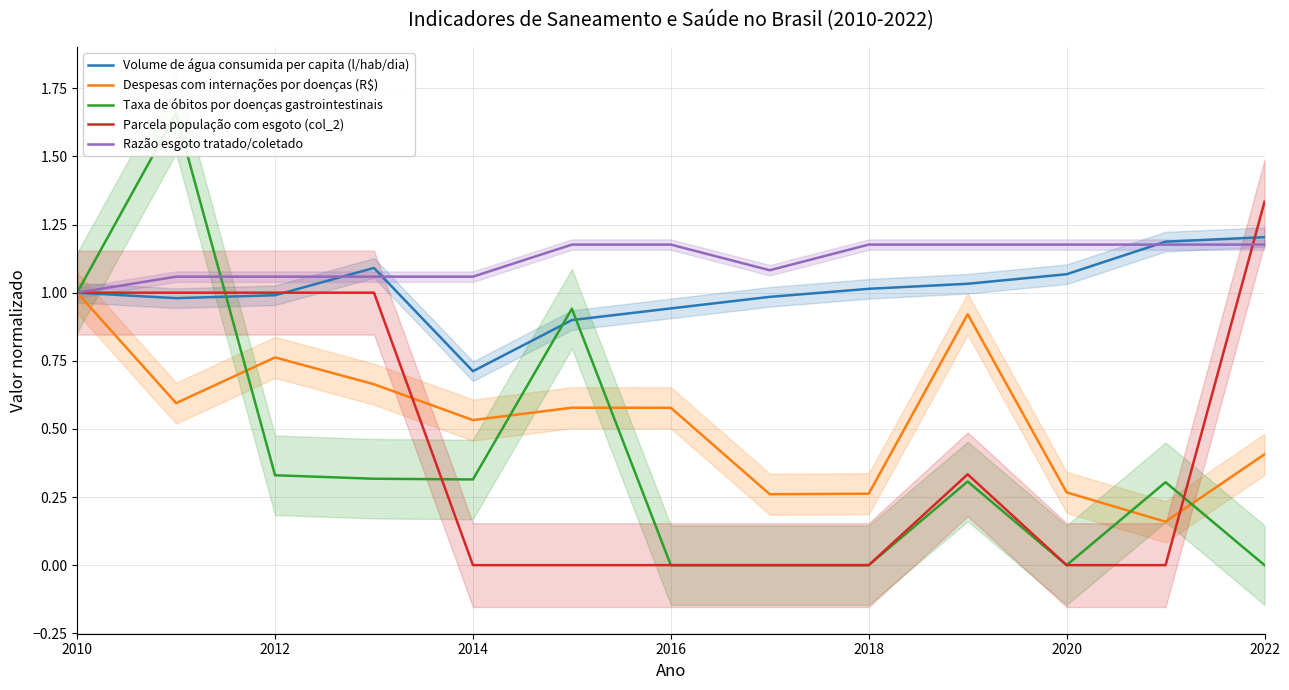

What is the maximum value for Taxa de óbitos por doenças gastrointestinais?

1.7